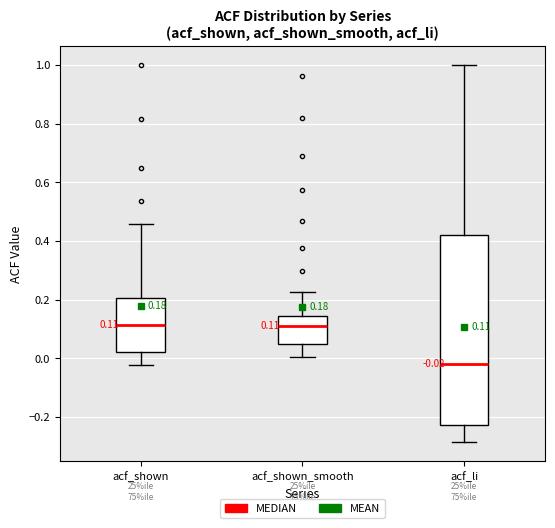

Which box is the tallest, from its lower edge to its upper edge?

acf_li